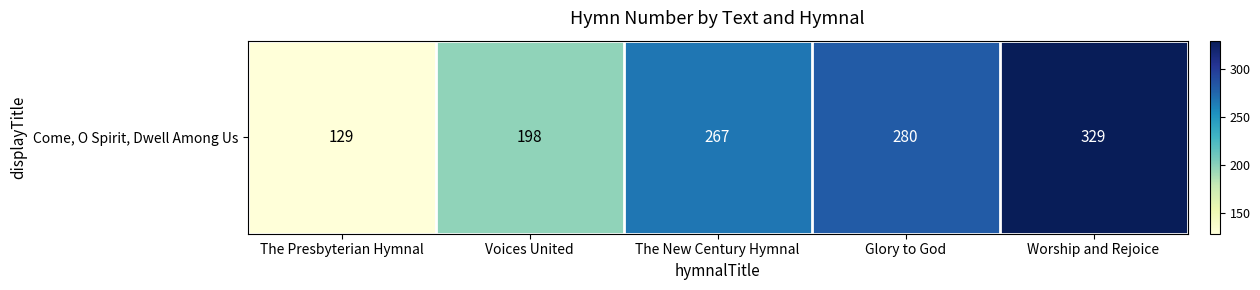

Reading left to right, list all the values displayed in this chart.

129	198	267	280	329